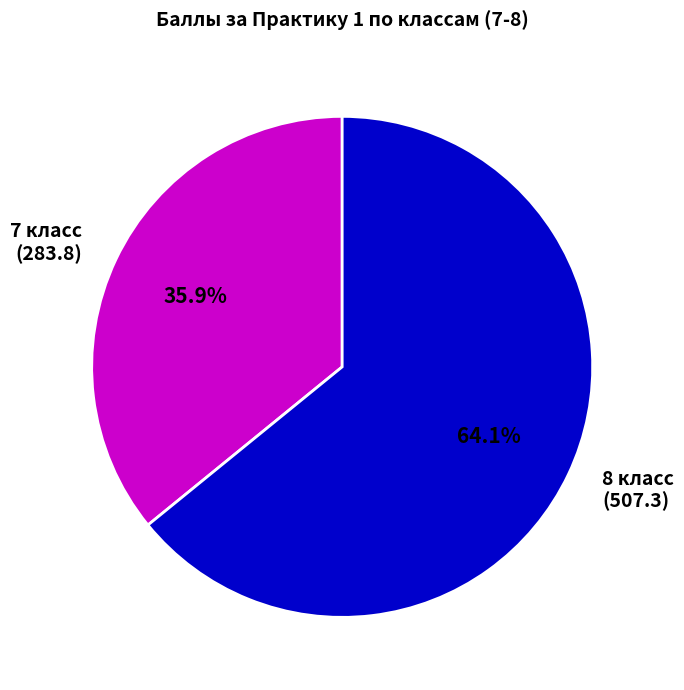

Which slice is the largest?

8 класс (507.3)